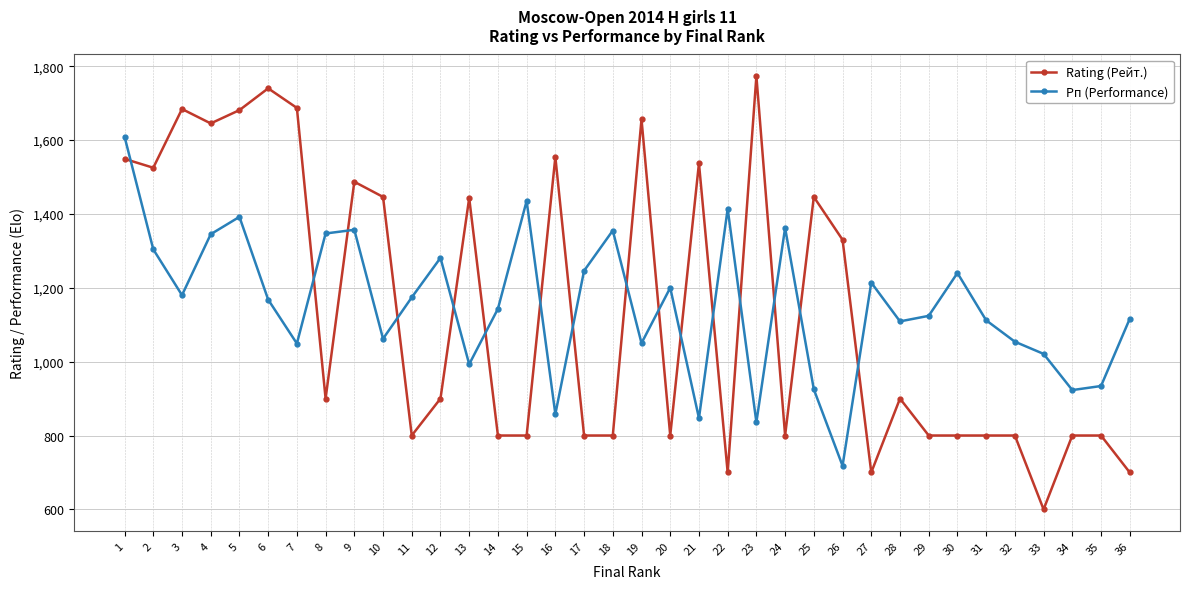

What is the value of the Rating (Рейт.) point at the 17th from the left?

800